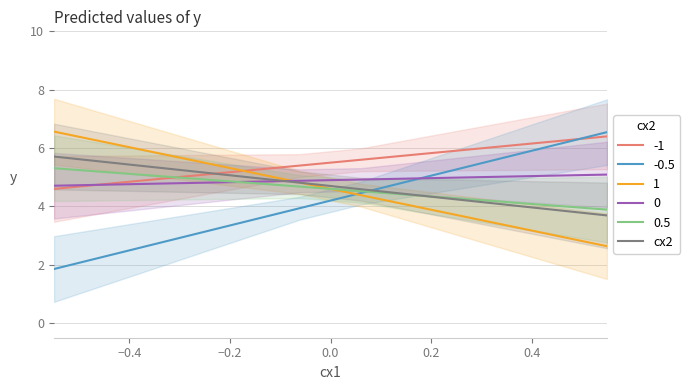

What is the value of the 10th point from the left?

3.7